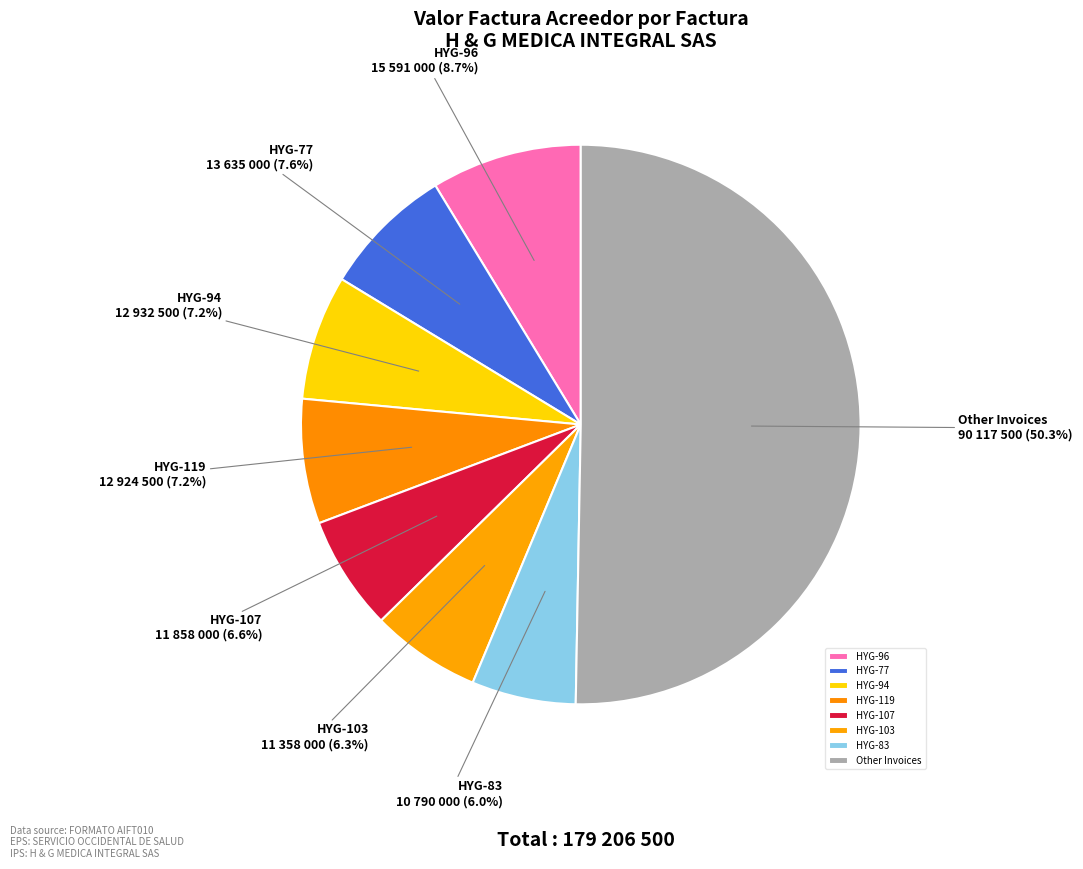

How much of the chart is everything except HYG-103?

93.7%